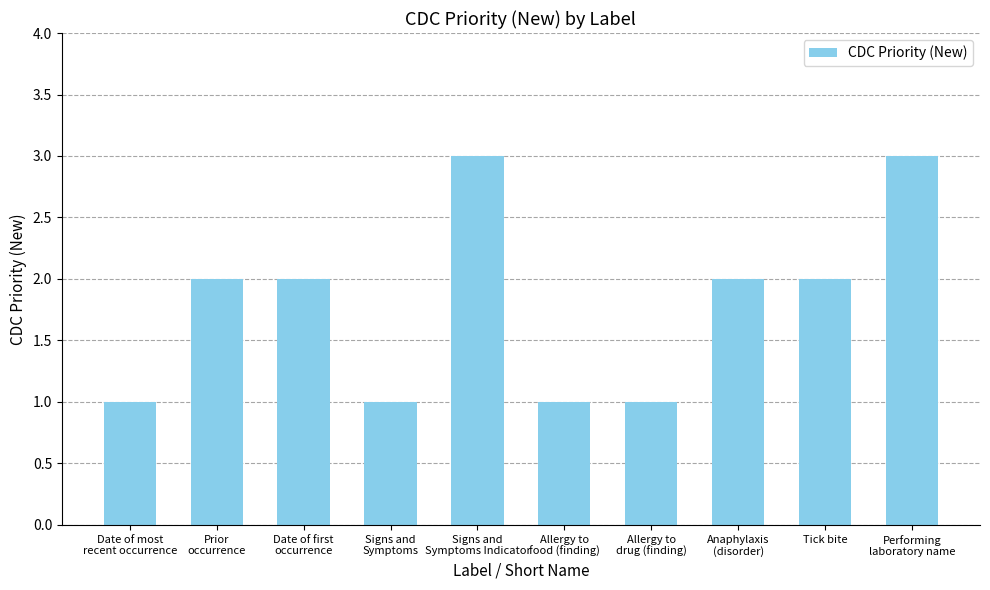

Read the value at Anaphylaxis
(disorder).

2